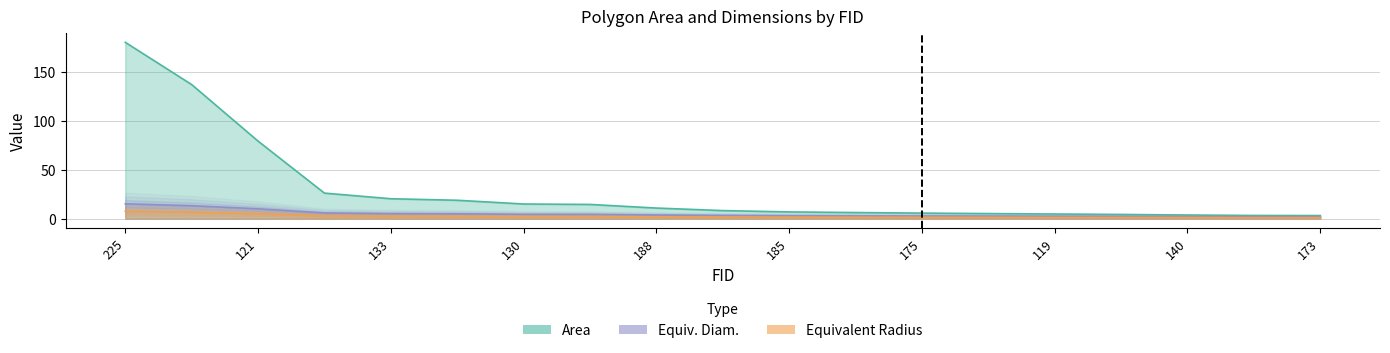

Is the value of Area at 208 greater than the value of Equivalent Radius at 46?

Yes